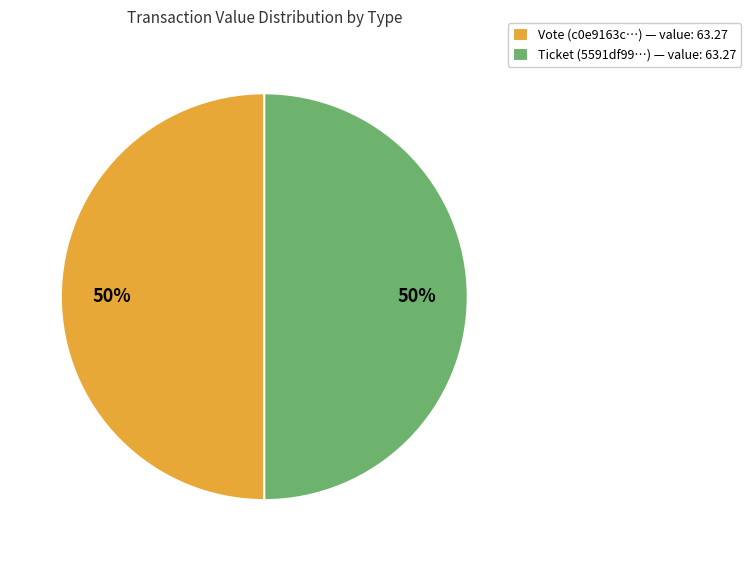

Is it true that Vote (c0e9163c…) — value: 63.27 is 50% of the pie?

True